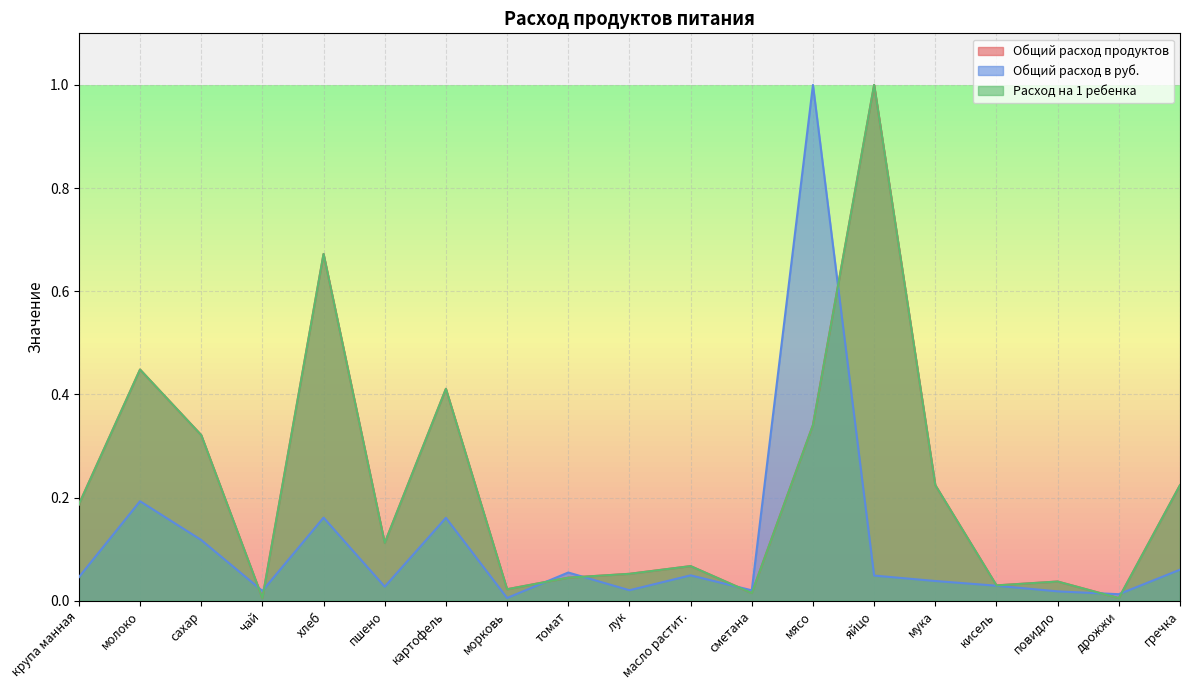

Reading right to left, list all the values displayed in this chart.

Общий расход продуктов: гречка=0.2	дрожжи=0.0	повидло=0.0	кисель=0.0	мука=0.2	яйцо=1.0	мясо=0.3	сметана=0.0	масло растит.=0.1	лук=0.1	томат=0.0	морковь=0.0	картофель=0.4	пшено=0.1	хлеб=0.7	чай=0.0	сахар=0.3	молоко=0.4	крупа манная=0.2
Общий расход в руб.: гречка=0.1	дрожжи=0.0	повидло=0.0	кисель=0.0	мука=0.0	яйцо=0.0	мясо=1.0	сметана=0.0	масло растит.=0.0	лук=0.0	томат=0.1	морковь=0.0	картофель=0.2	пшено=0.0	хлеб=0.2	чай=0.0	сахар=0.1	молоко=0.2	крупа манная=0.0
Расход на 1 ребенка: гречка=0.2	дрожжи=0.0	повидло=0.0	кисель=0.0	мука=0.2	яйцо=1.0	мясо=0.3	сметана=0.0	масло растит.=0.1	лук=0.1	томат=0.0	морковь=0.0	картофель=0.4	пшено=0.1	хлеб=0.7	чай=0.0	сахар=0.3	молоко=0.4	крупа манная=0.2